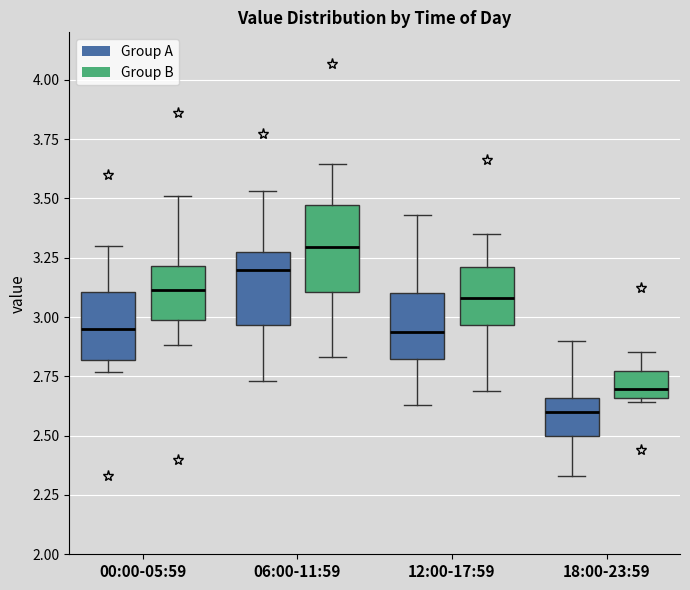

Where does the median line of the box for 18:00-23:59 (Group A) sit on the y-axis? The values are not printed on the chart, so give them approximately, as read against the axis.

2.60